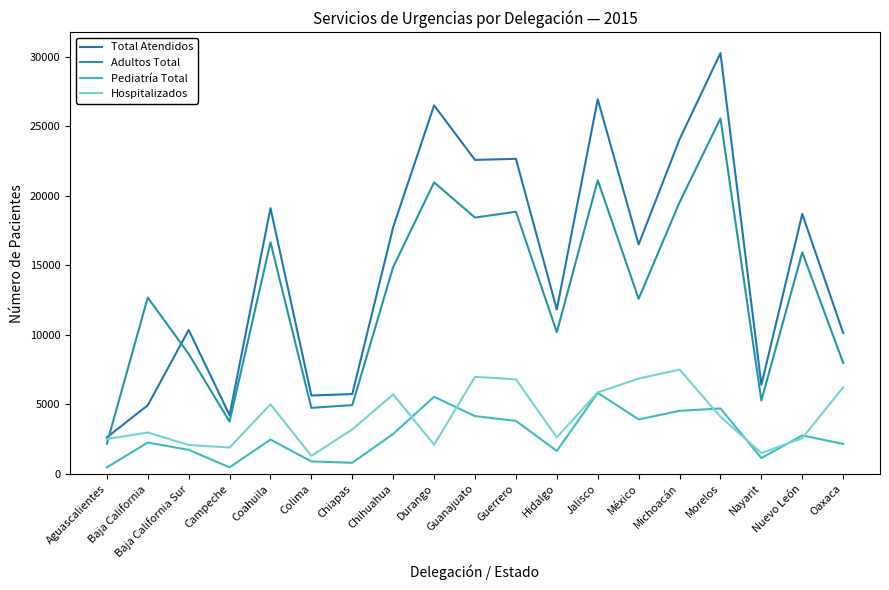

Reading left to right, what are all the values shown in this chart?

Total Atendidos: Aguascalientes=2621	Baja California=4924	Baja California Sur=10347	Campeche=4216	Coahuila=19107	Colima=5631	Chiapas=5733	Chihuahua=17750	Durango=26504	Guanajuato=22578	Guerrero=22658	Hidalgo=11823	Jalisco=26940	México=16497	Michoacán=24061	Morelos=30263	Nayarit=6400	Nuevo León=18691	Oaxaca=10128
Adultos Total: Aguascalientes=2161	Baja California=12679	Baja California Sur=8625	Campeche=3752	Coahuila=16649	Colima=4742	Chiapas=4942	Chihuahua=14881	Durango=20963	Guanajuato=18431	Guerrero=18853	Hidalgo=10181	Jalisco=21115	México=12588	Michoacán=19533	Morelos=25564	Nayarit=5271	Nuevo León=15930	Oaxaca=7982
Pediatría Total: Aguascalientes=460	Baja California=2245	Baja California Sur=1722	Campeche=464	Coahuila=2458	Colima=889	Chiapas=791	Chihuahua=2869	Durango=5541	Guanajuato=4147	Guerrero=3805	Hidalgo=1642	Jalisco=5825	México=3909	Michoacán=4528	Morelos=4699	Nayarit=1129	Nuevo León=2761	Oaxaca=2146
Hospitalizados: Aguascalientes=2499	Baja California=2971	Baja California Sur=2074	Campeche=1887	Coahuila=4998	Colima=1288	Chiapas=3189	Chihuahua=5710	Durango=2086	Guanajuato=6976	Guerrero=6793	Hidalgo=2624	Jalisco=5853	México=6851	Michoacán=7493	Morelos=4102	Nayarit=1489	Nuevo León=2562	Oaxaca=6219